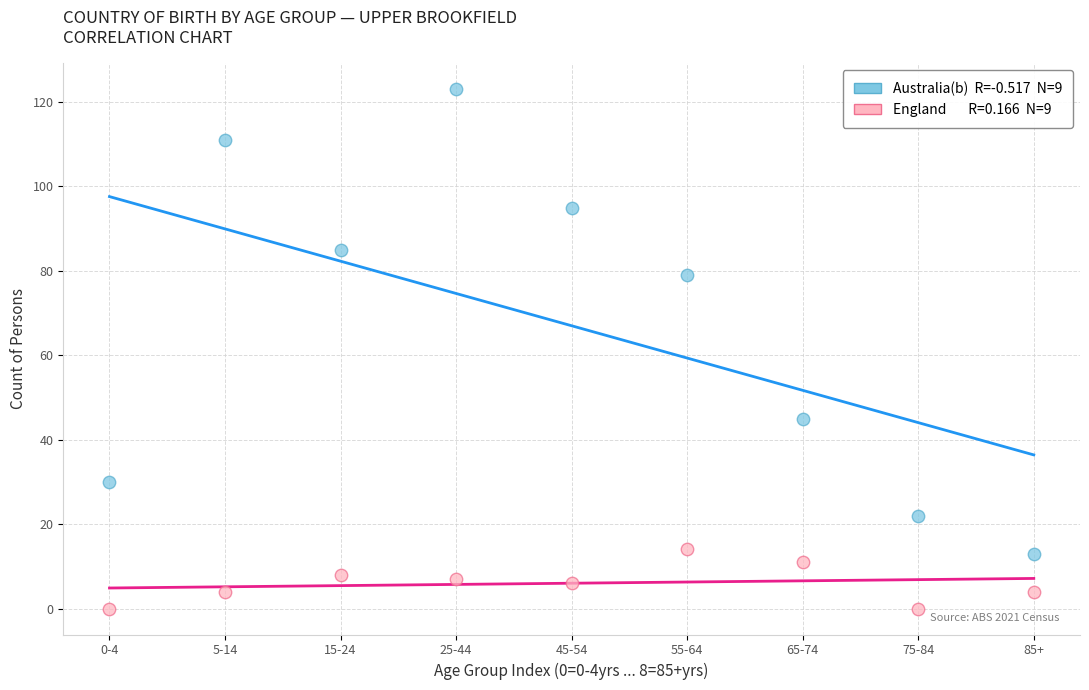

Across all data points, what is the range of Y values (max minus min)?

123